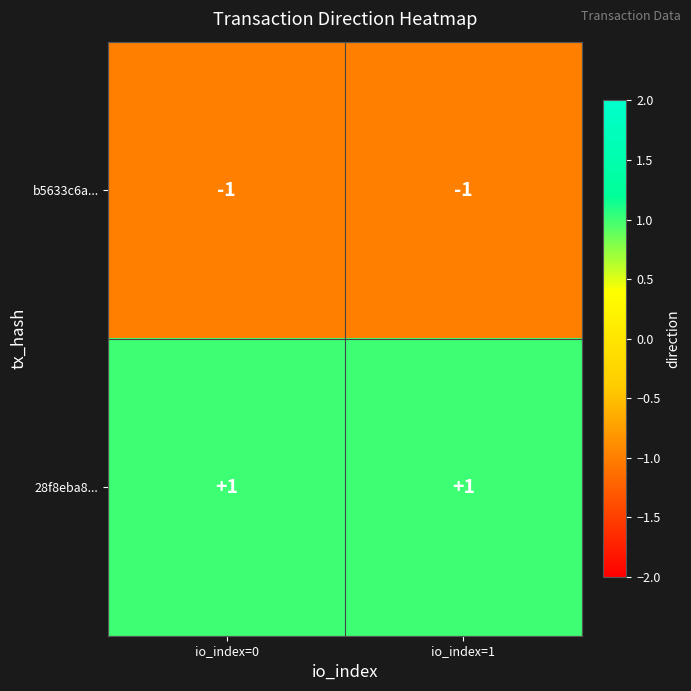

Rank the series at io_index=1 from lowest to highest value.

b5633c6a..., 28f8eba8...